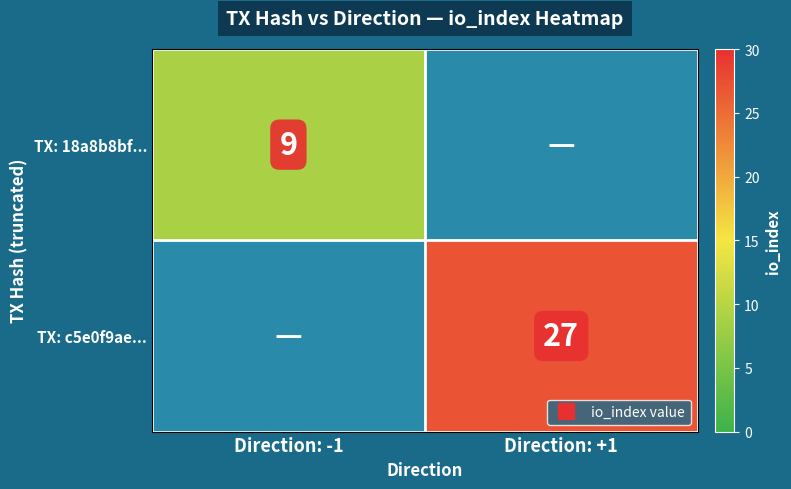

Which has a higher value, Direction: -1 or Direction: +1?

Direction: +1